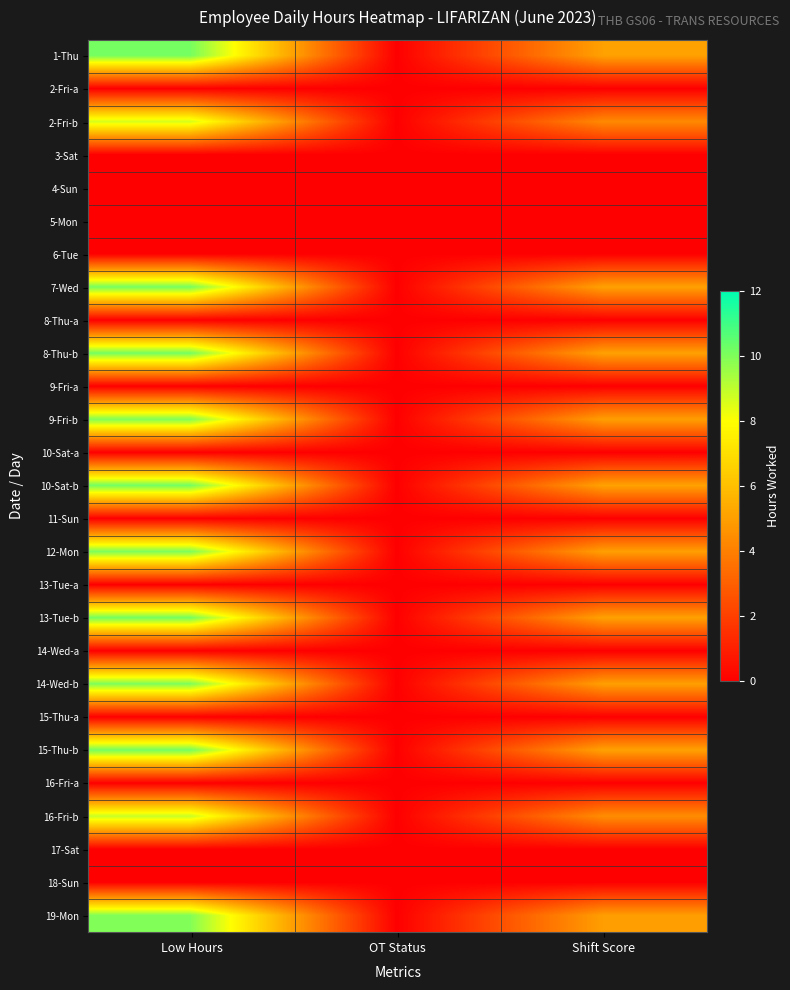

Count the number of categories in the chart.

3